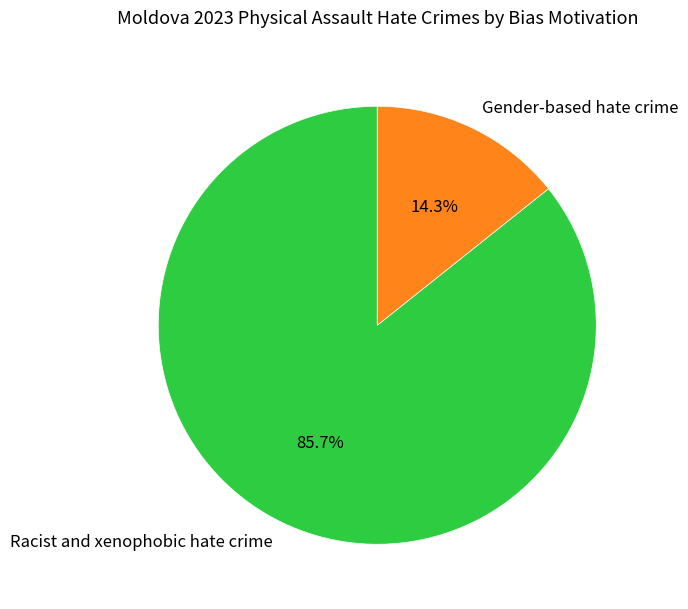

Is there any slice that represents more than half of the pie?

Yes